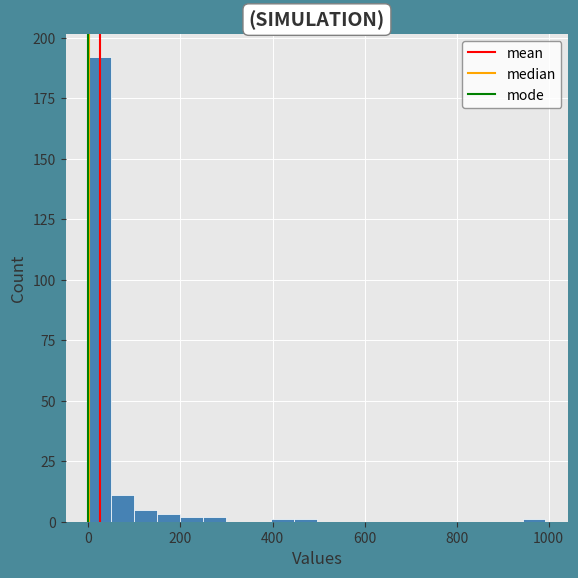

Around what value on the x-axis is the tallest bar? Give the approximate position of its centre, as read against the axis.

20